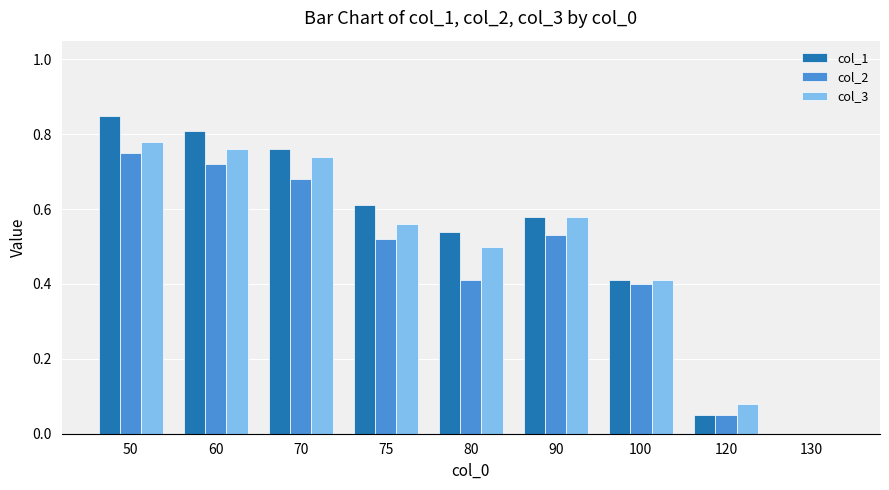

Does the chart contain stacked bars?

No